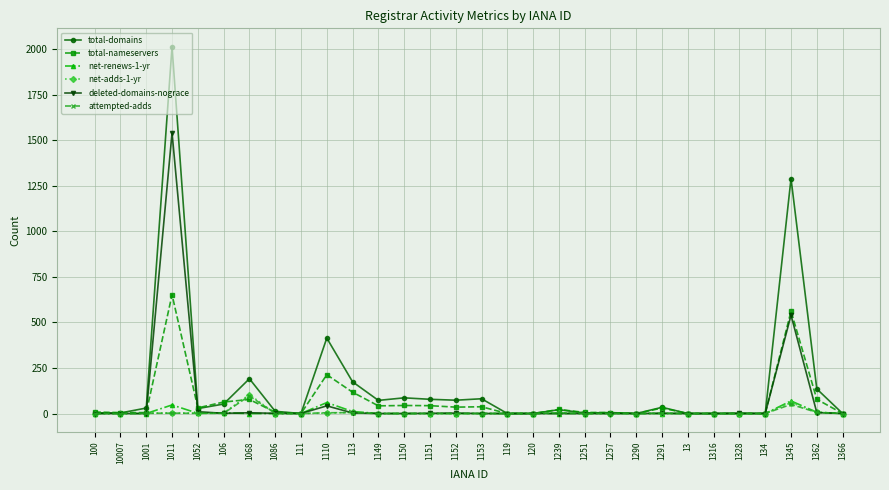

What is the difference between the second highest and second lowest values in the deleted-domains-nograce series?

540